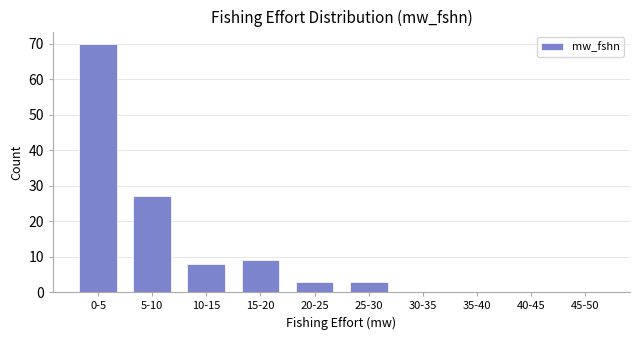

Reading left to right, transcribe all the data shown in this chart.

0-5=70	5-10=27	10-15=8	15-20=9	20-25=3	25-30=3	30-35=0	35-40=0	40-45=0	45-50=0